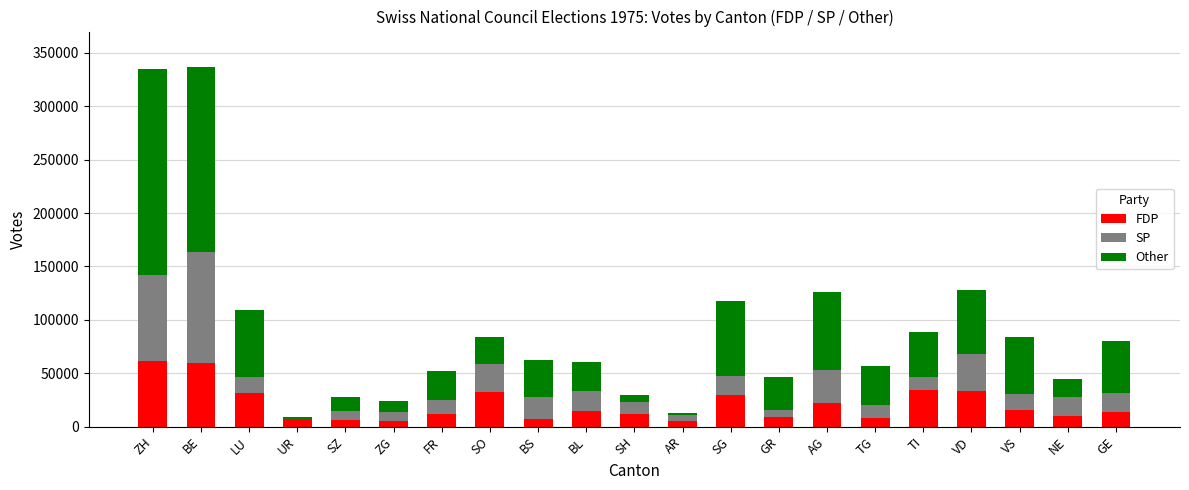

What value does the FDP series have at BL?

14529.8